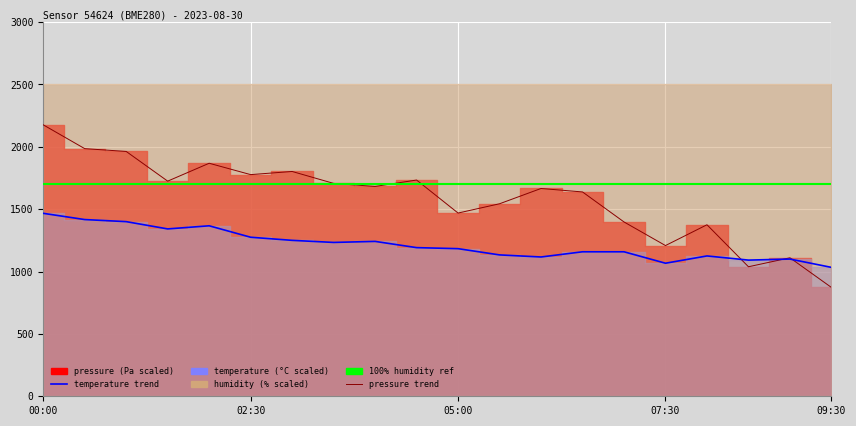

How many times do pressure trend and humidity 100% ref cross each other?

3